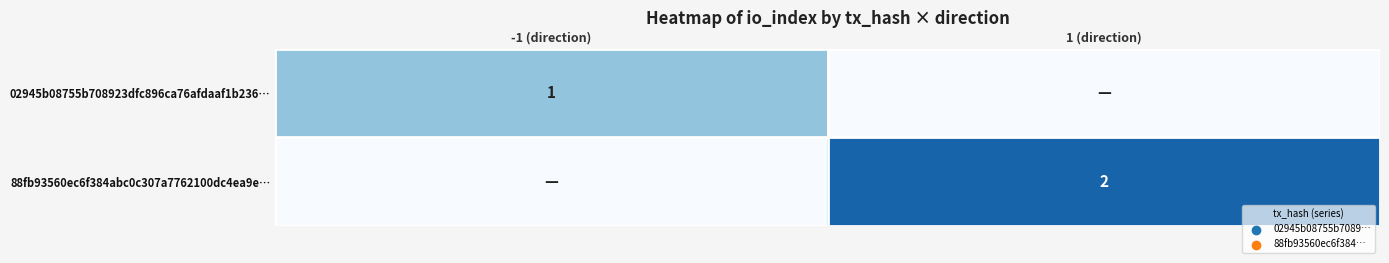

At how many categories does at least one series exceed 1?

1